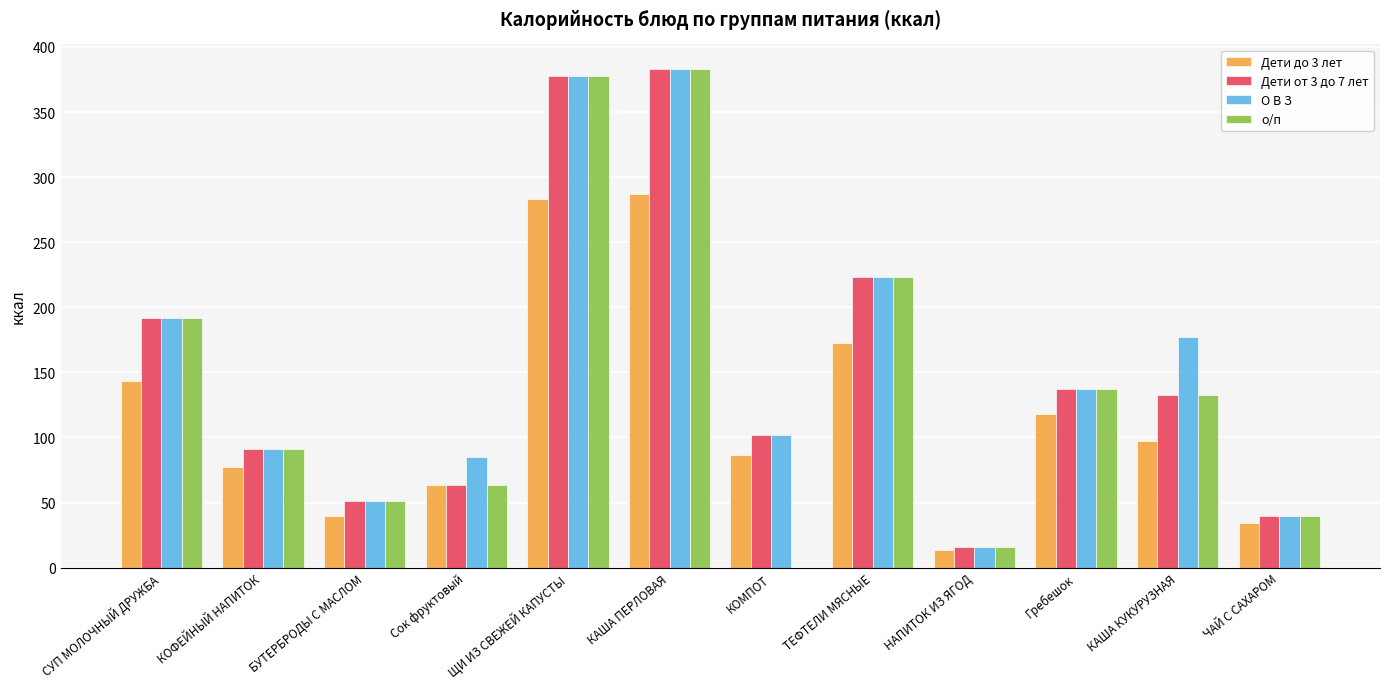

What are all the series names shown in the legend?

Дети до 3 лет, Дети от 3 до 7 лет, О В З, о/п